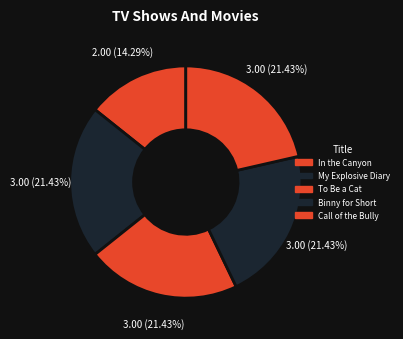

What percentage is NOT represented by In the Canyon?

85.7%